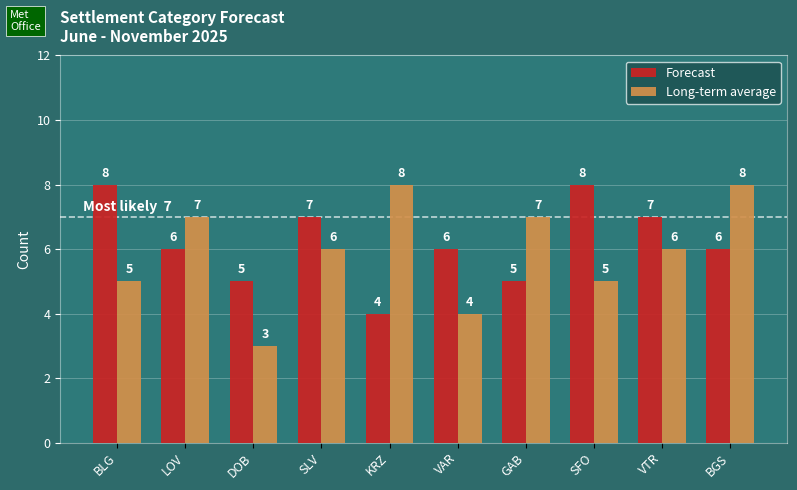

What position from the right is DOB?

8